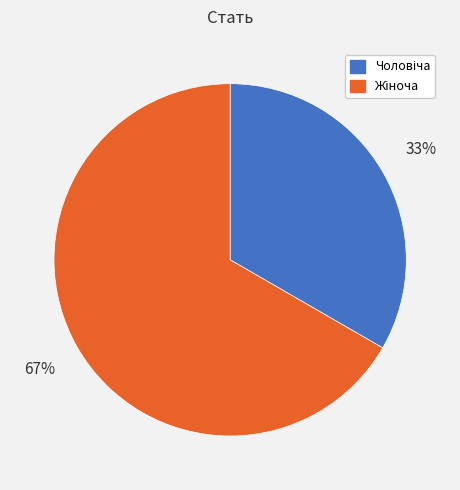

Does any single category account for the majority?

Yes